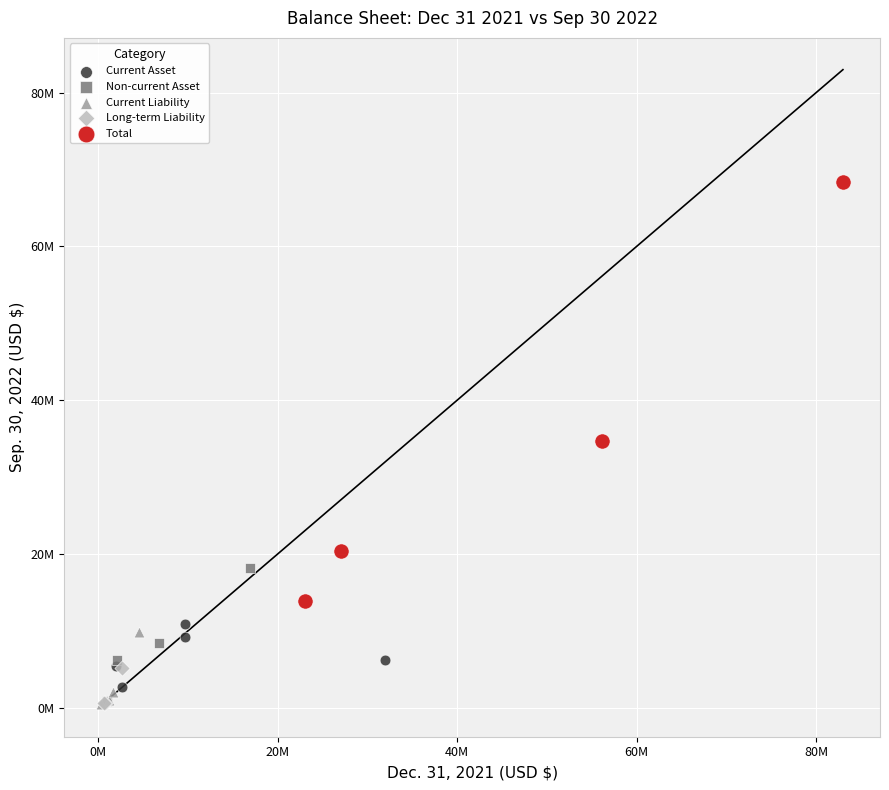

Which series has the widest spread of Y values?

Total